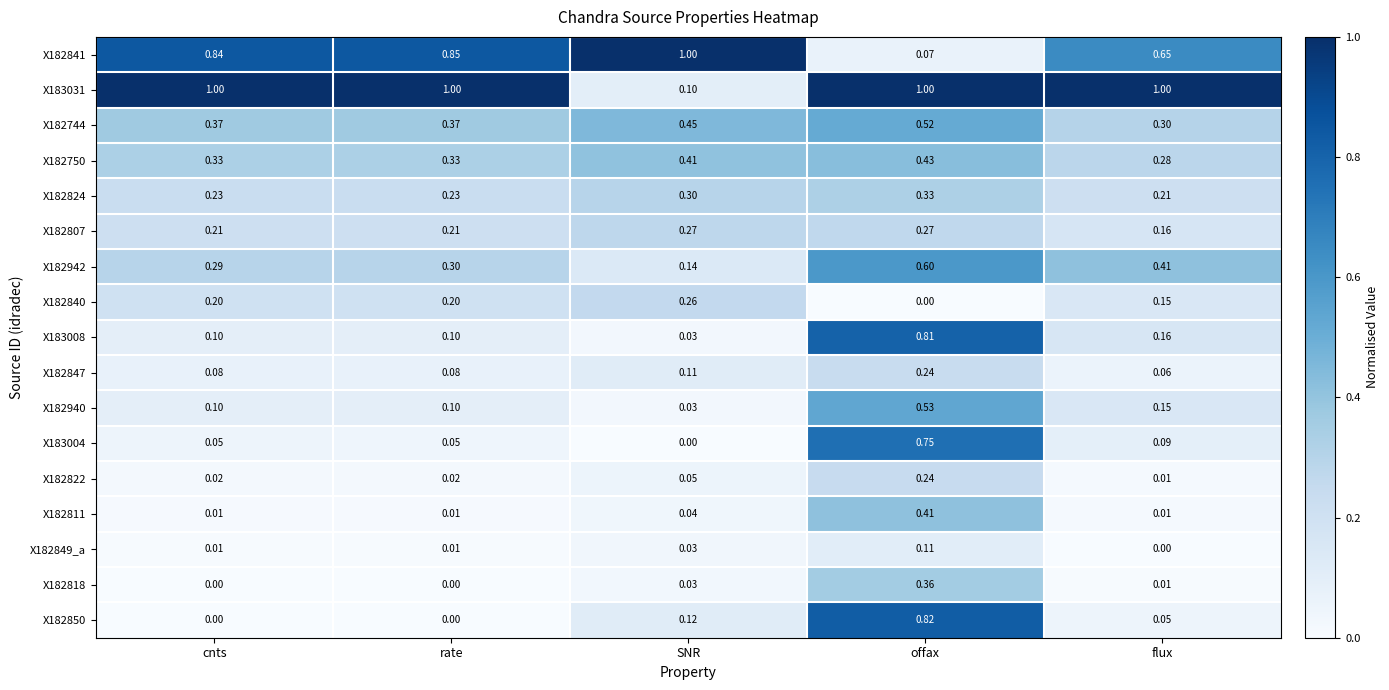

Is the value of X182940 at SNR greater than the value of X183008 at offax?

No